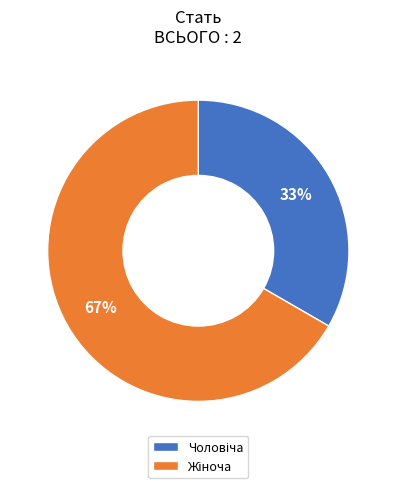

Is there any slice that represents more than half of the pie?

Yes